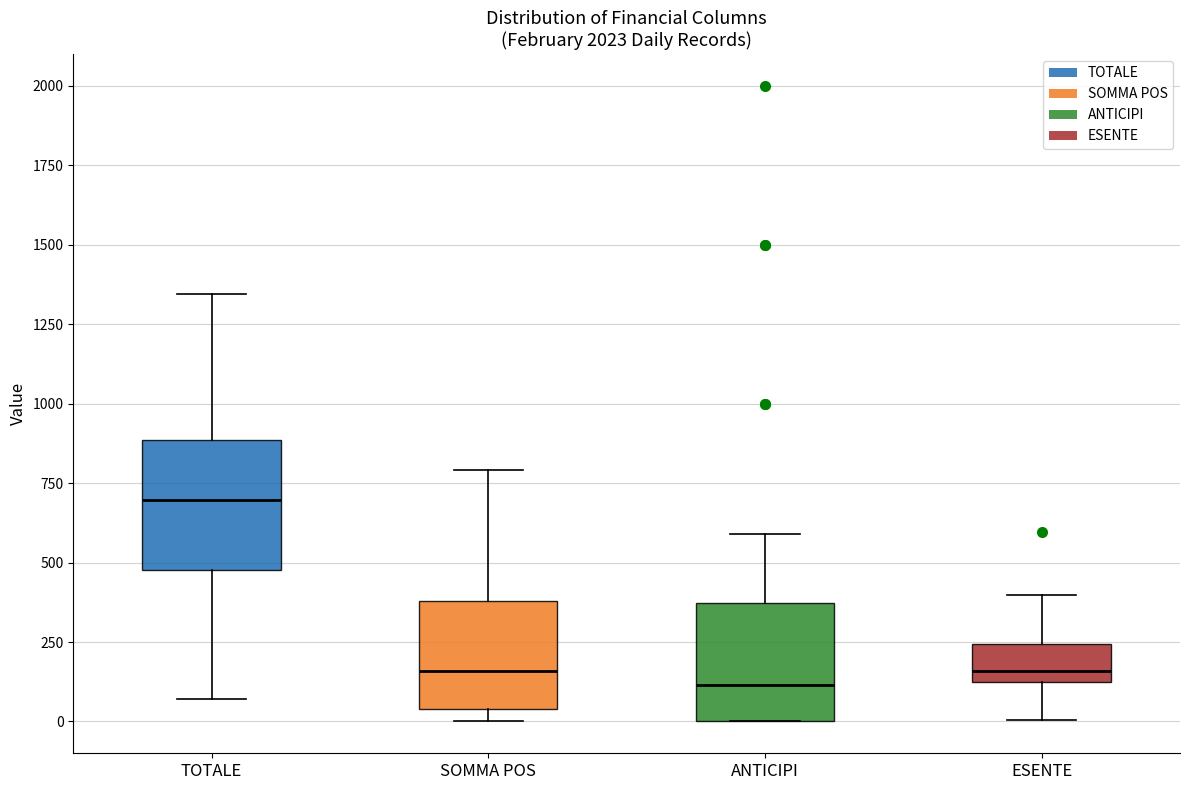

Reading left to right, transcribe this box plot: for each box, give where its median line is, the range the box spans, and where its two whiskers end, as read against the y-axis. The values are not printed on the chart, so give them approximately, as read against the axis.

TOTALE: median 700, box 500 to 900, whiskers 50 to 1350
SOMMA POS: median 150, box 50 to 400, whiskers 0 to 800
ANTICIPI: median 100, box 0 to 350, whiskers 0 to 600
ESENTE: median 150, box 100 to 250, whiskers 0 to 400